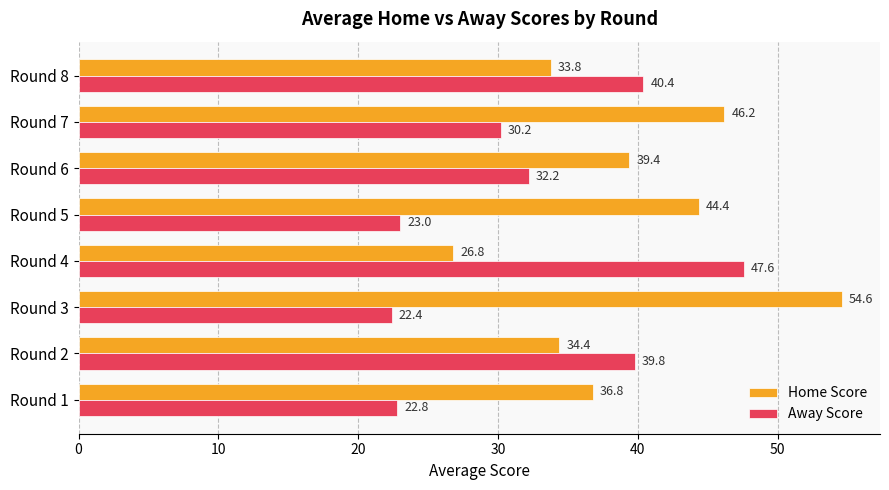

Is it true that Home Score equals 44.4 at Round 5?

True